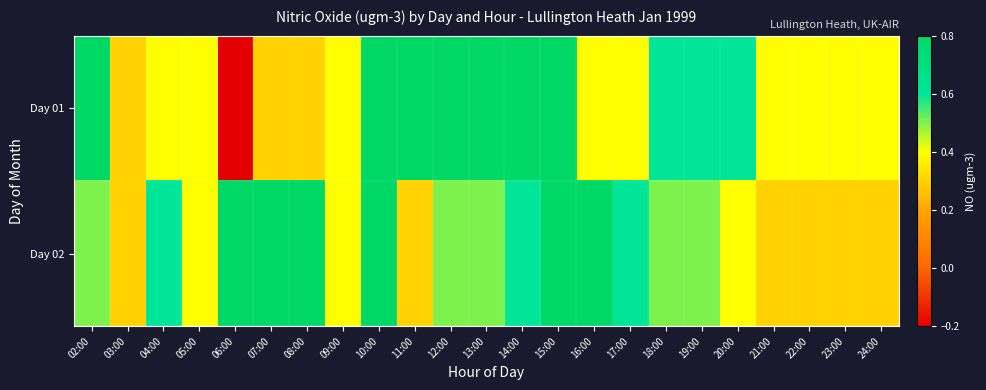

Between 12:00 and 10:00, which is larger?

12:00